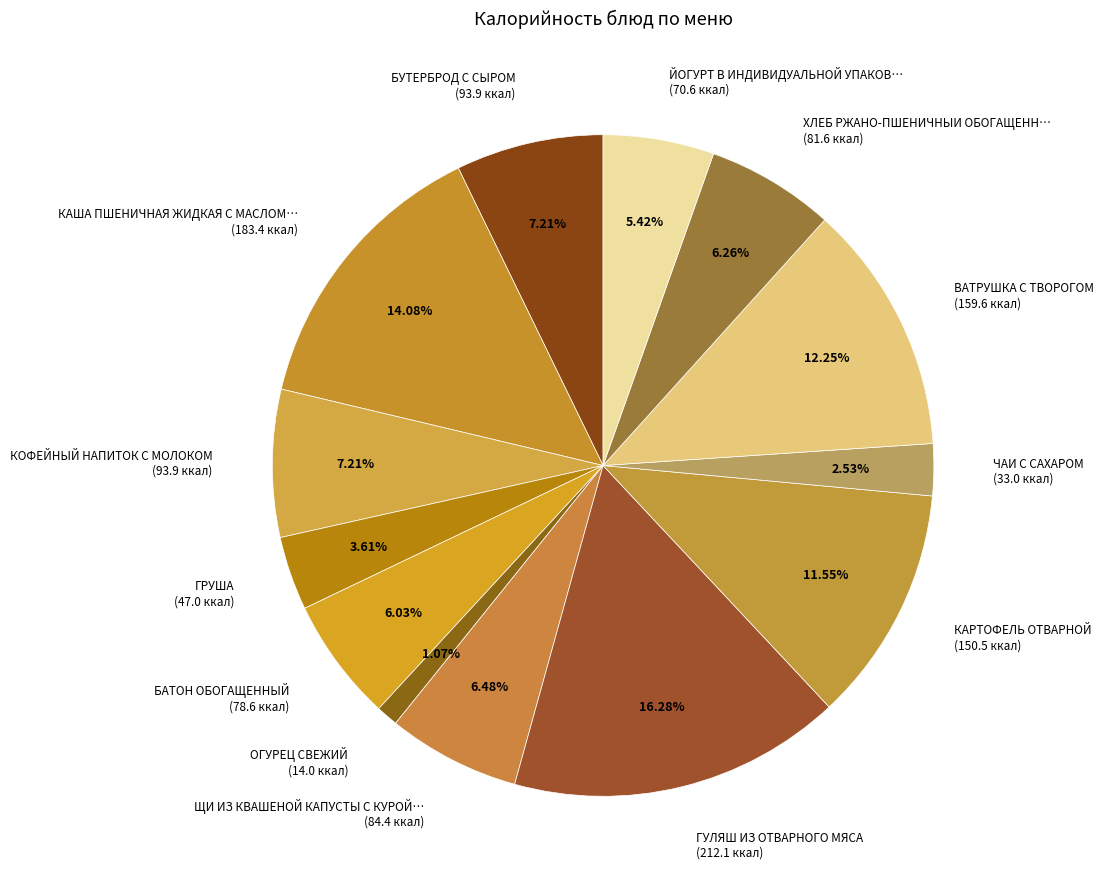

Combined, do КАША ПШЕНИЧНАЯ ЖИДКАЯ С МАСЛОМ… (183.4 ккал) and КАРТОФЕЛЬ ОТВАРНОЙ (150.5 ккал) account for over 50%?

No